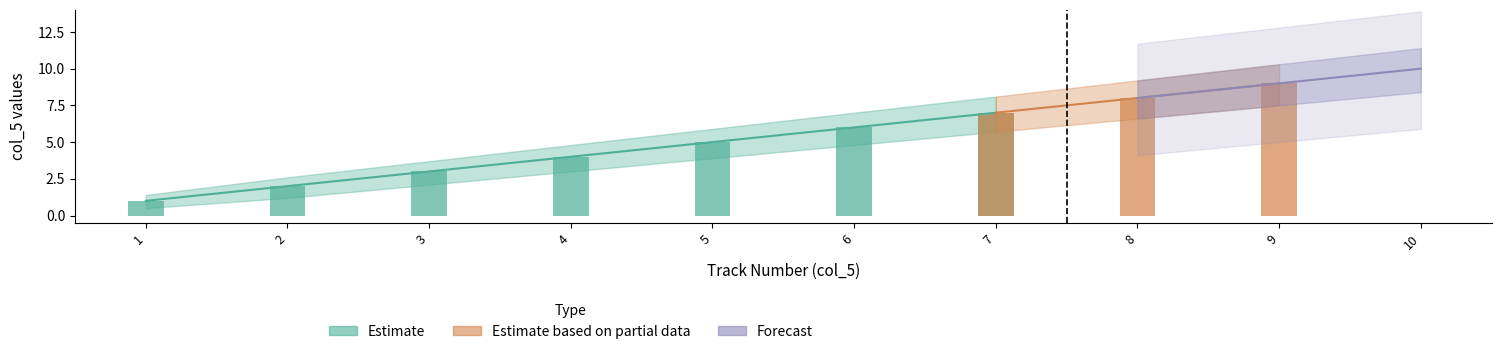

The value of Estimate_upper at 3 is 1.8. True or false?

False